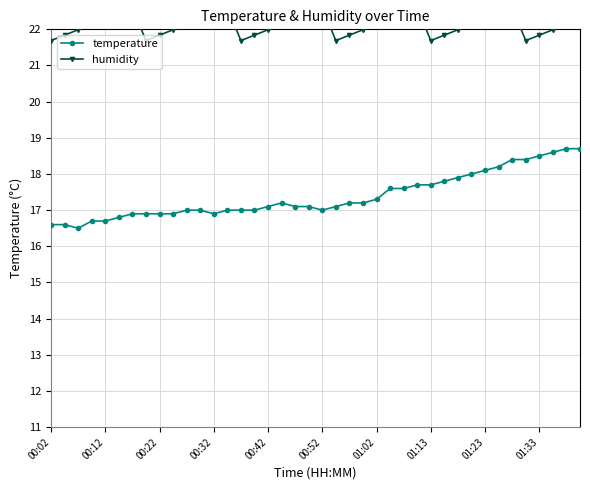

True or false: temperature has a value of 24.3 at 00:52.

False